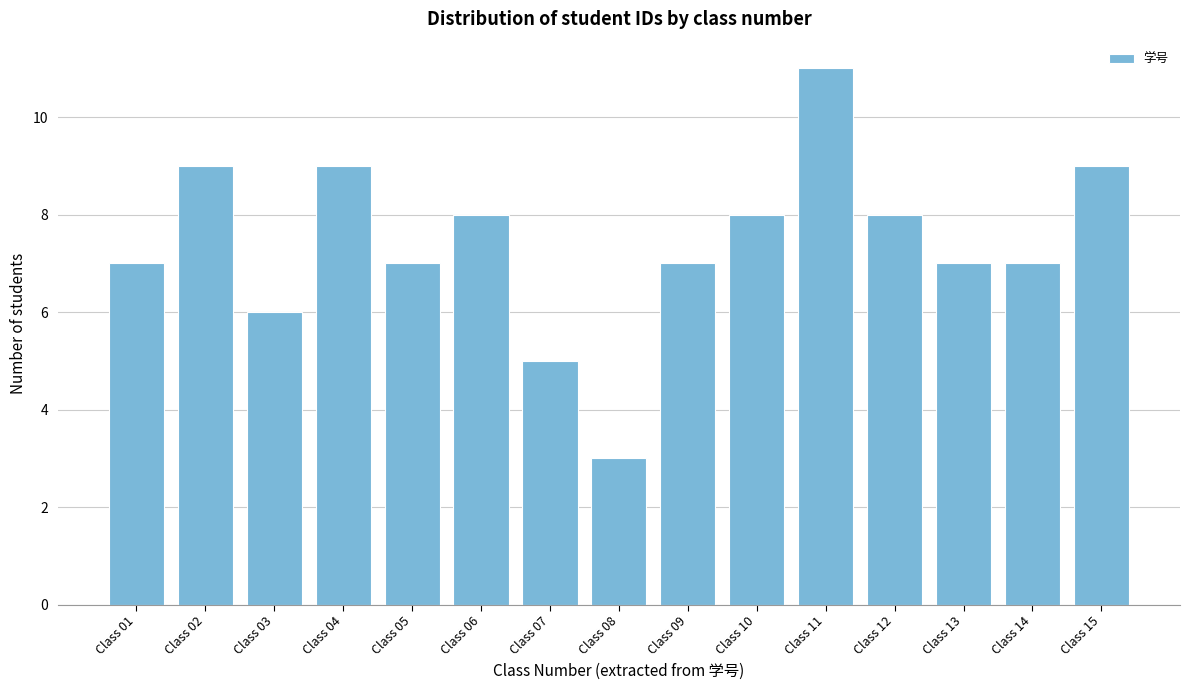

Reading left to right, what are all the values shown in this chart?

Class 01=7	Class 02=9	Class 03=6	Class 04=9	Class 05=7	Class 06=8	Class 07=5	Class 08=3	Class 09=7	Class 10=8	Class 11=11	Class 12=8	Class 13=7	Class 14=7	Class 15=9